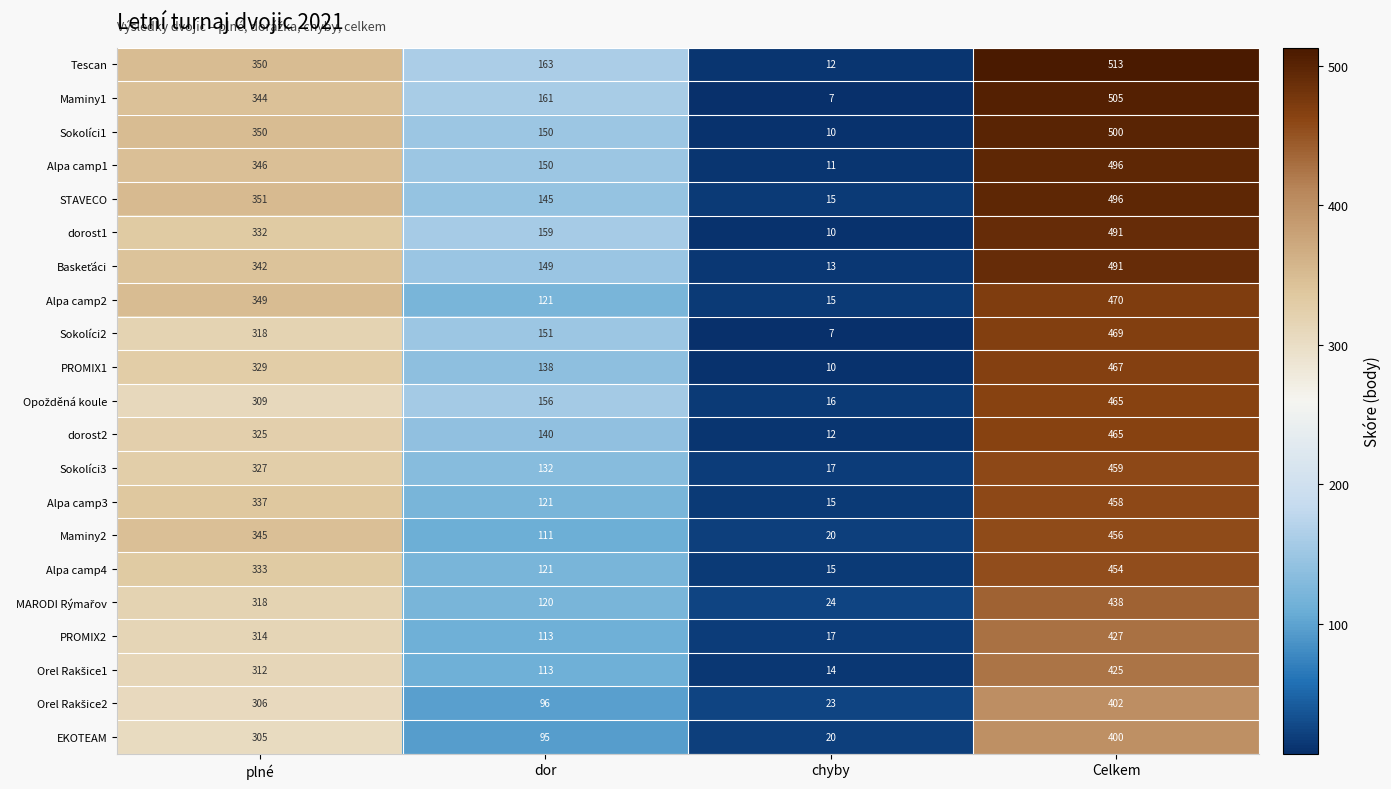

How many Tescan values are between 163 and 513?

3